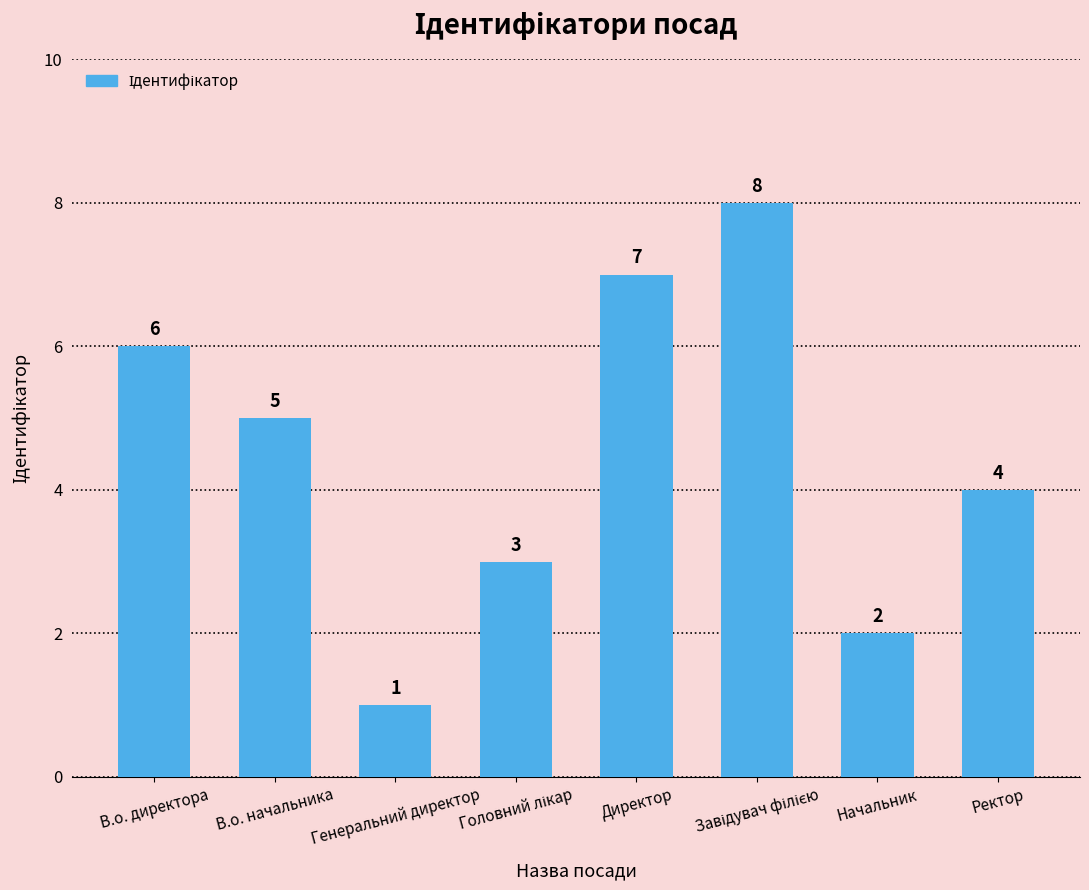

Which category has the lowest value across all series?

Генеральний директор